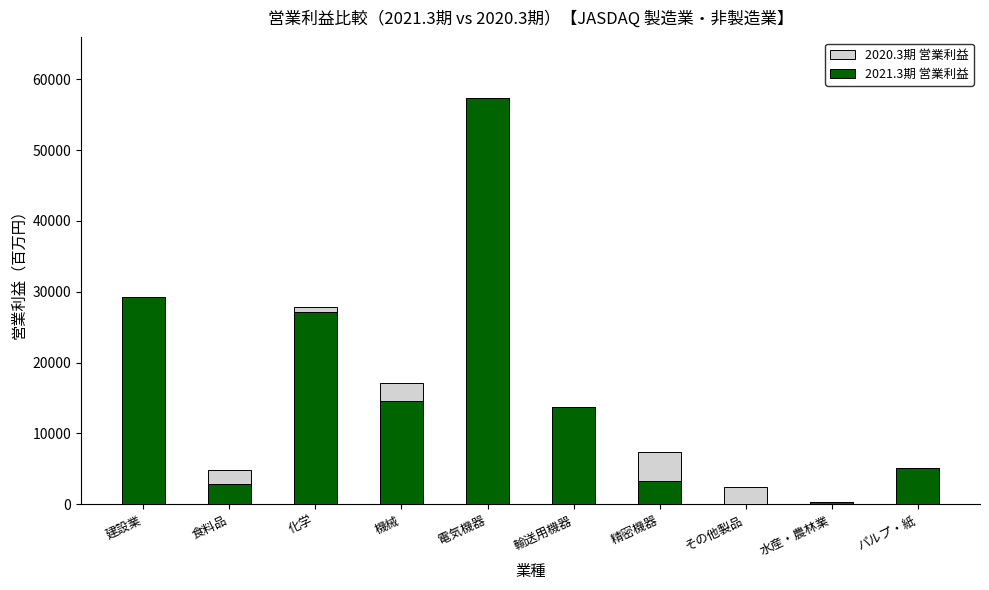

What is the total value across all series at 精密機器?

7413